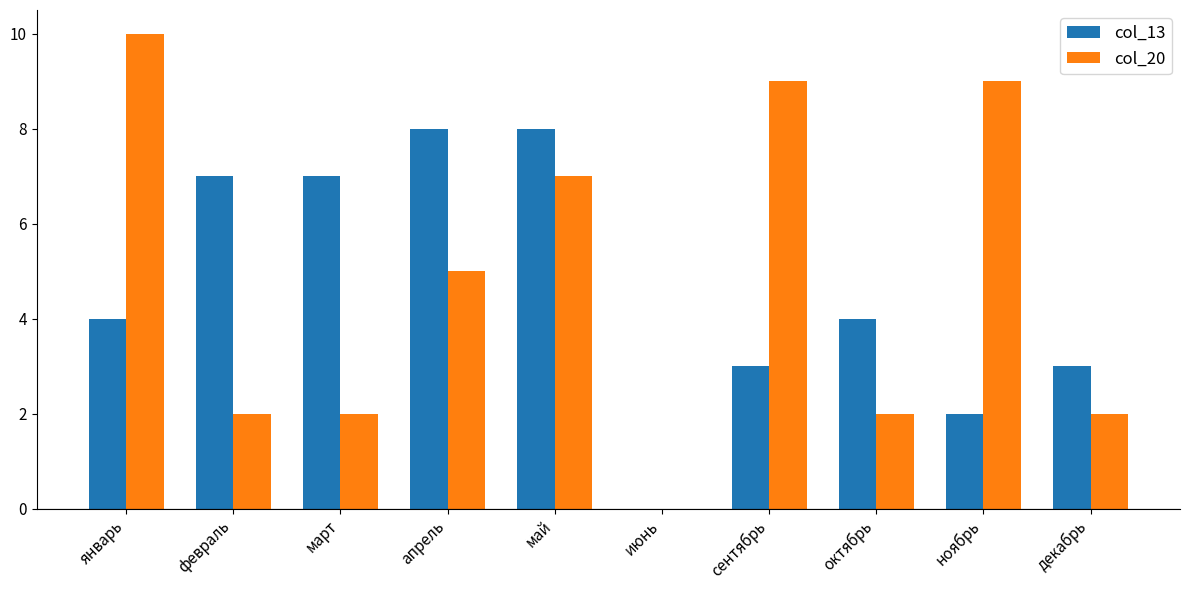

Which category has the highest value across all series?

январь